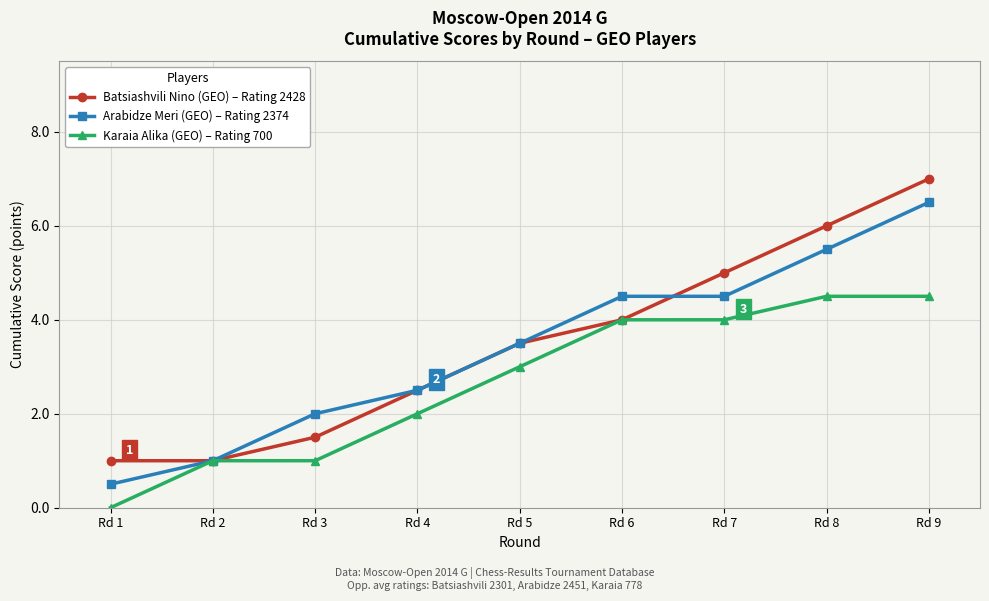

Between Rd 5 and Rd 9, which series saw the biggest shift?

Batsiashvili Nino (GEO) – Rating 2428